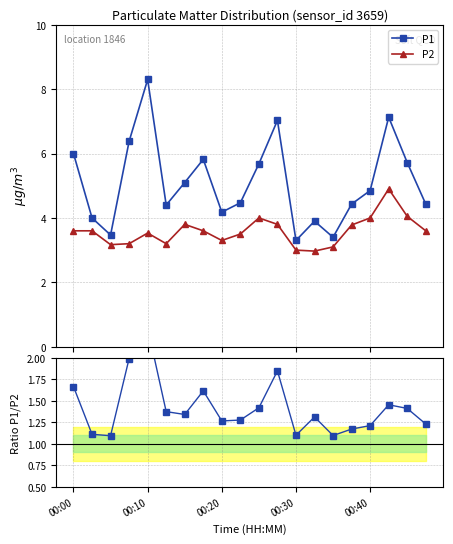

In P2, how many points are lower than both neighbors (excluding endpoints)?

4